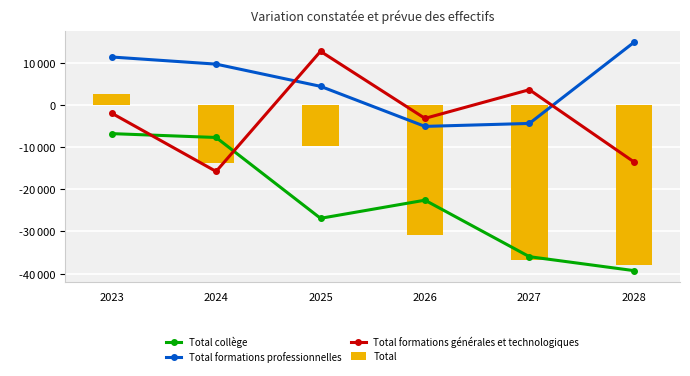

What is the value of the Total formations générales et technologiques bar at the 1st from the left?

-1963